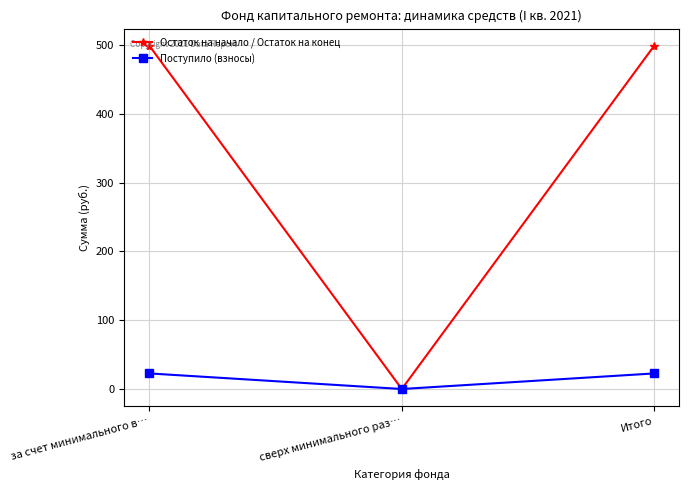

Which series changed the most between за счет минимального в… and сверх минимального раз…?

Остаток на начало / Остаток на конец